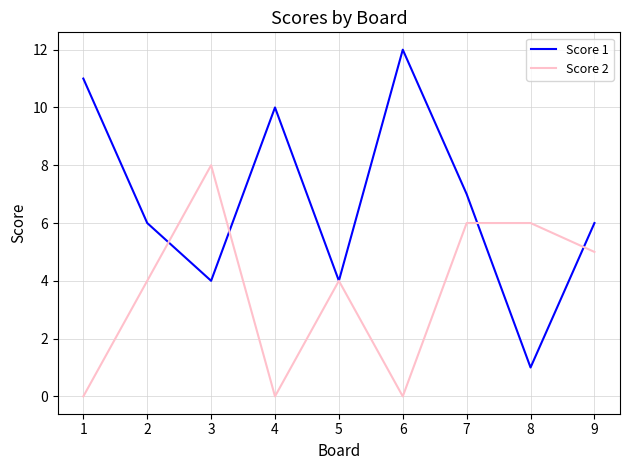

Does the chart display data point markers on the line(s)?

No